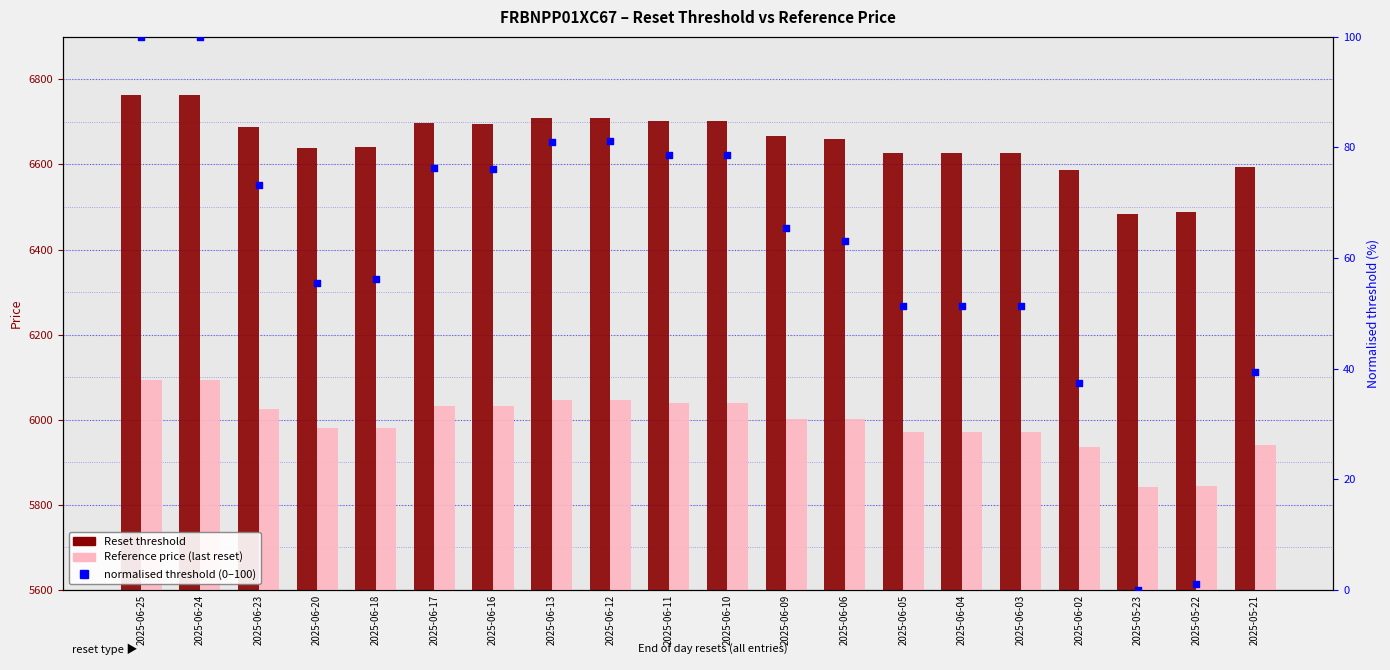

At which category is the sum across all series the highest?

2025-06-25